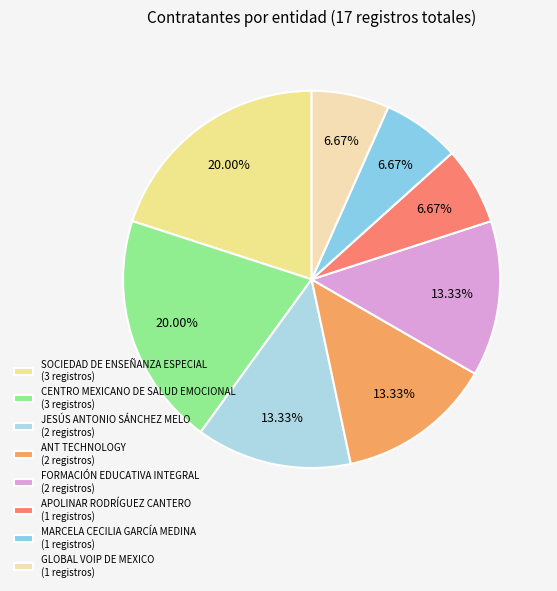

To the nearest percent, what portion does JESÚS ANTONIO SÁNCHEZ MELO represent?

13%